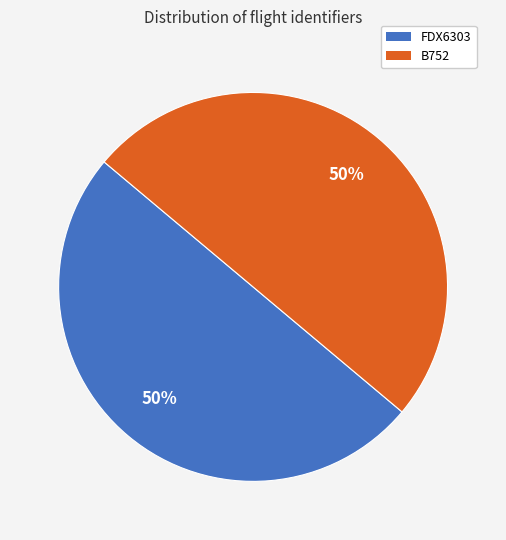

To the nearest percent, what is the combined percentage of FDX6303 and B752?

100%